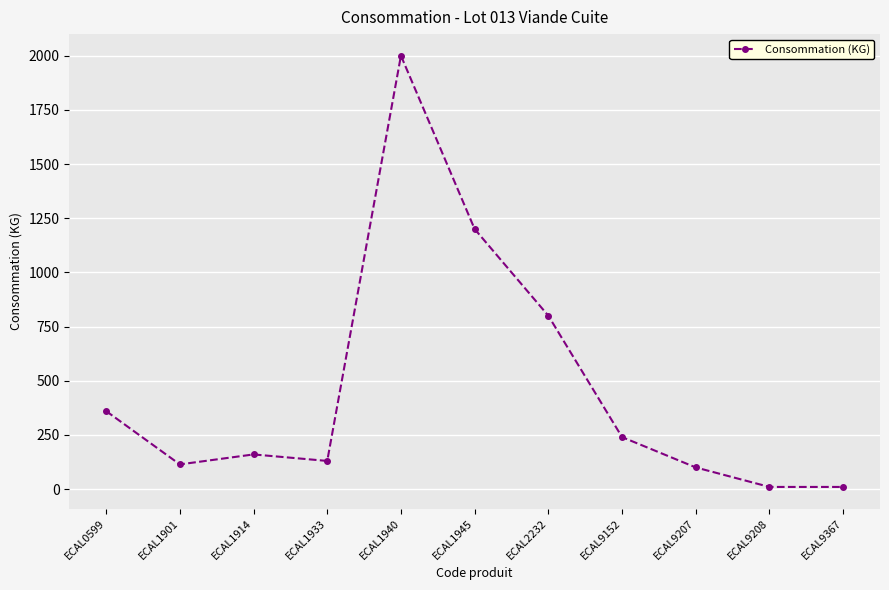

Does the chart have visible grid lines?

Yes